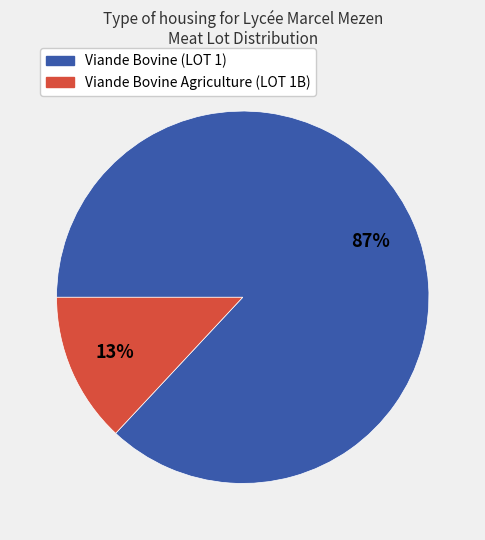

Is there any slice that represents more than half of the pie?

Yes